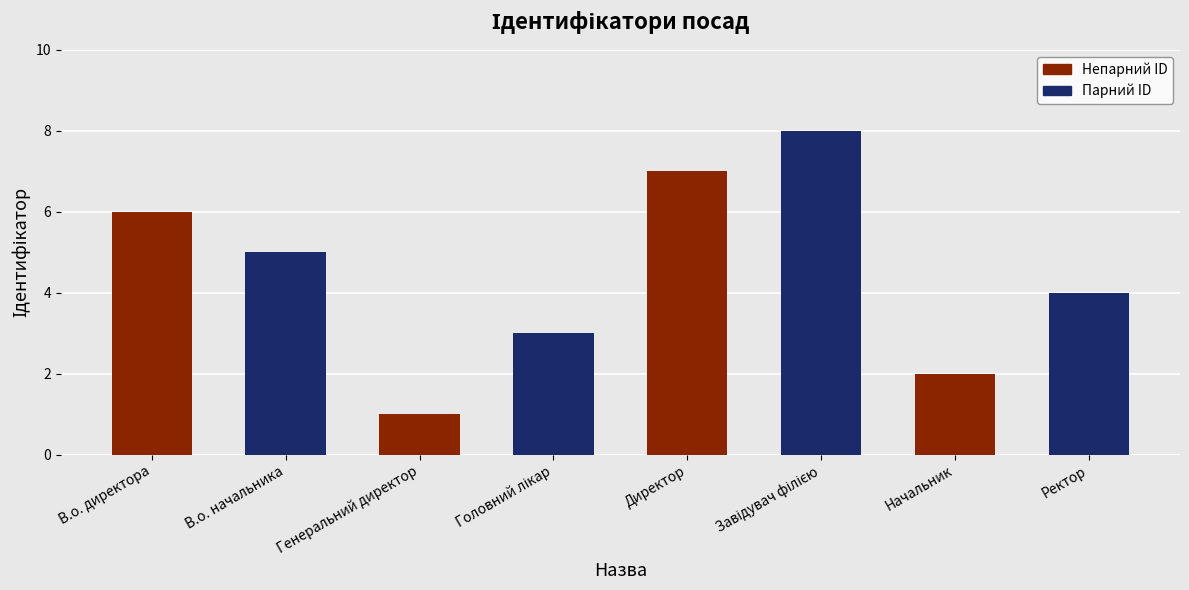

Rank the categories by value from highest to lowest.

Завідувач філією, Директор, В.о. директора, В.о. начальника, Ректор, Головний лікар, Начальник, Генеральний директор